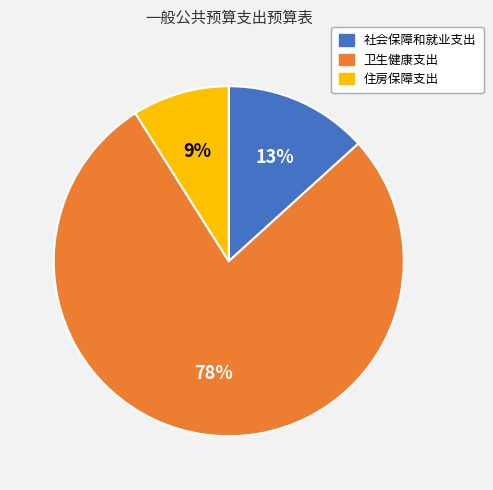

To the nearest percent, what percentage of the pie is 社会保障和就业支出?

13%